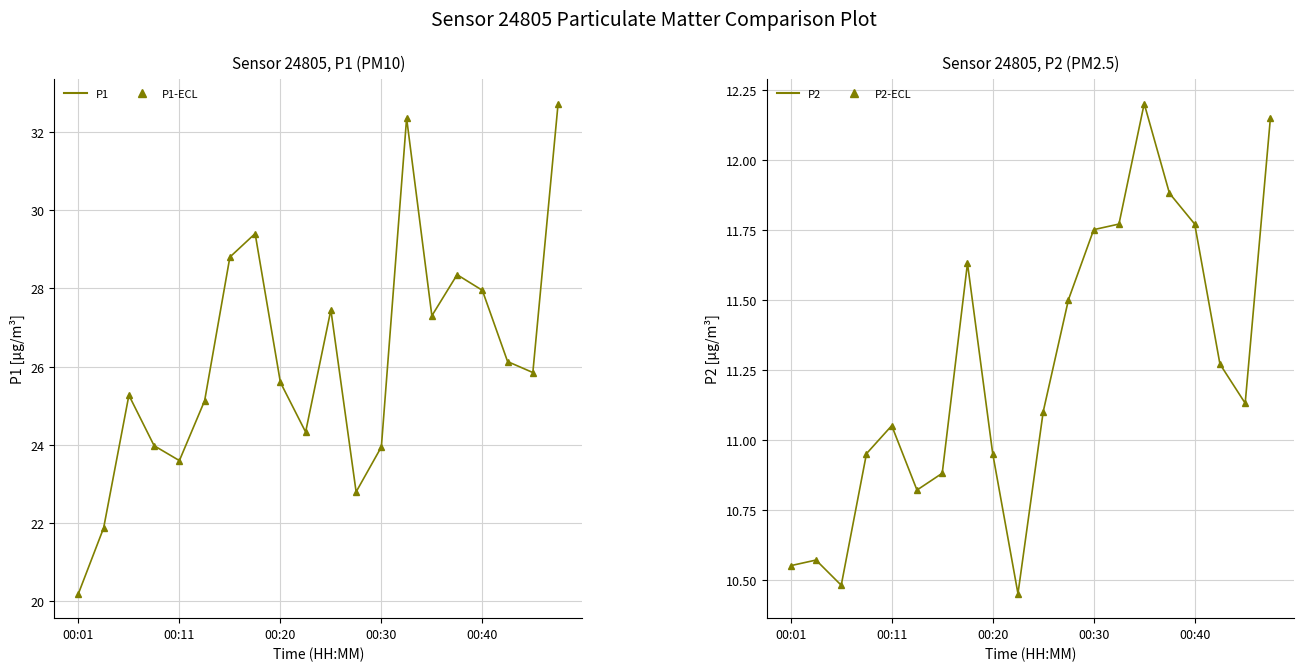

What position from the left is 10?

11